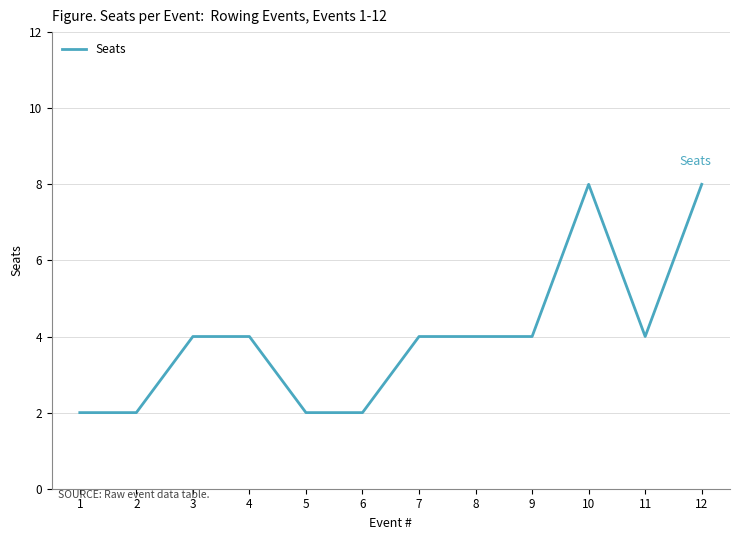

What is the ratio of the value at 7 to the value at 9?

1.0